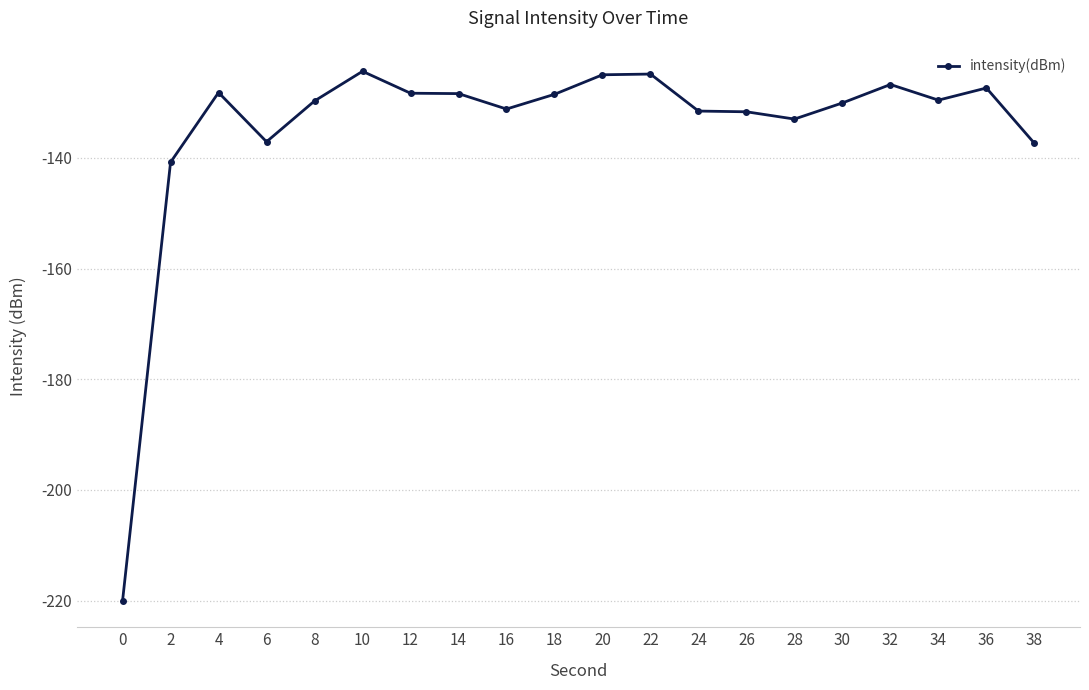

Where does the data first go above -129?

4